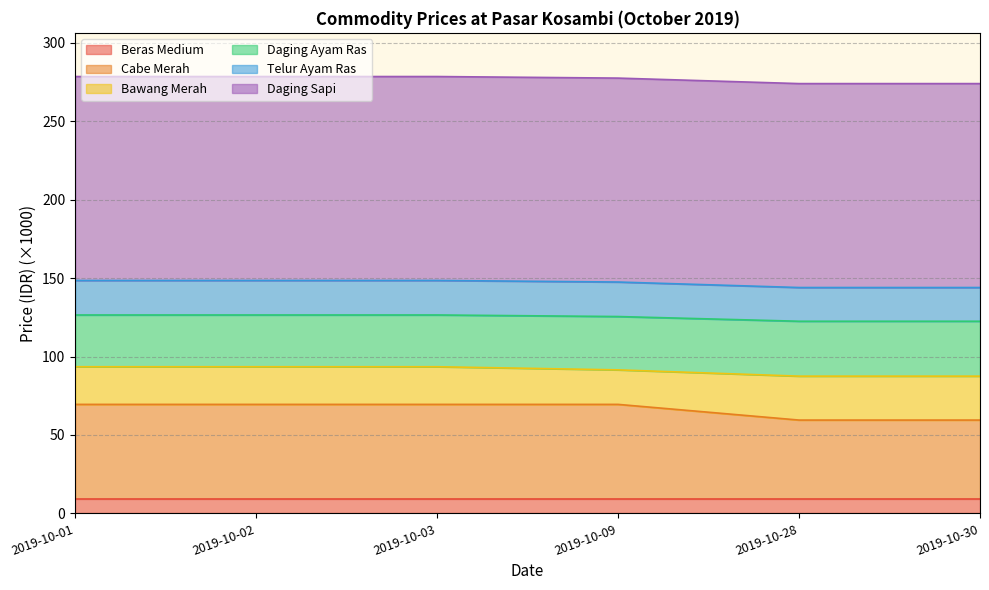

What is the value of the Cabe Merah point at the 5th from the left?

59.5